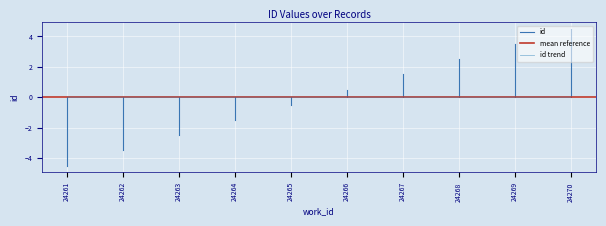

At which category does the chart reach its peak across all series?

24270